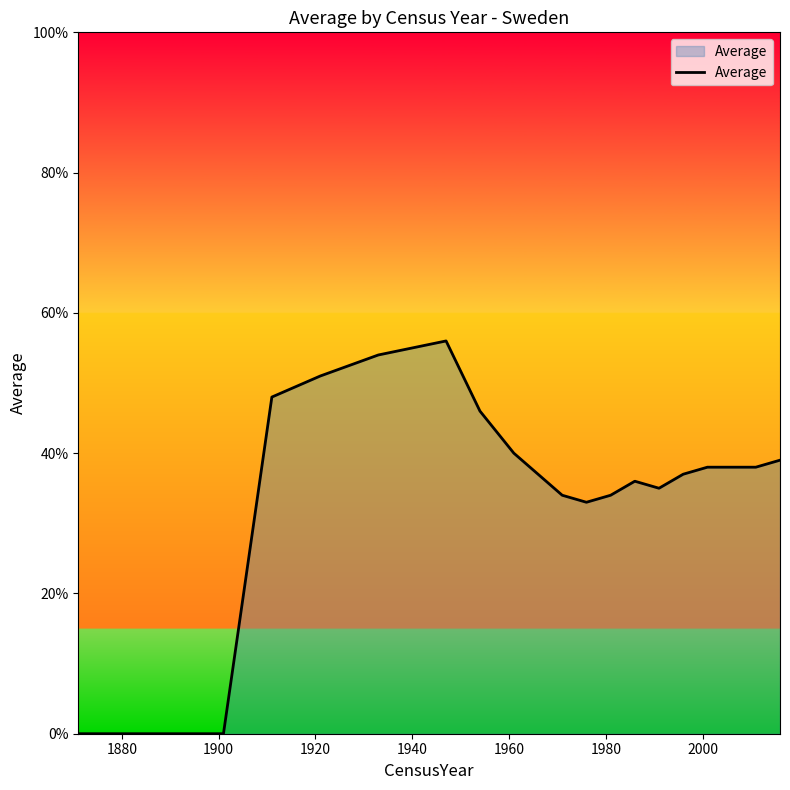

What is the difference between the maximum and minimum values?

56